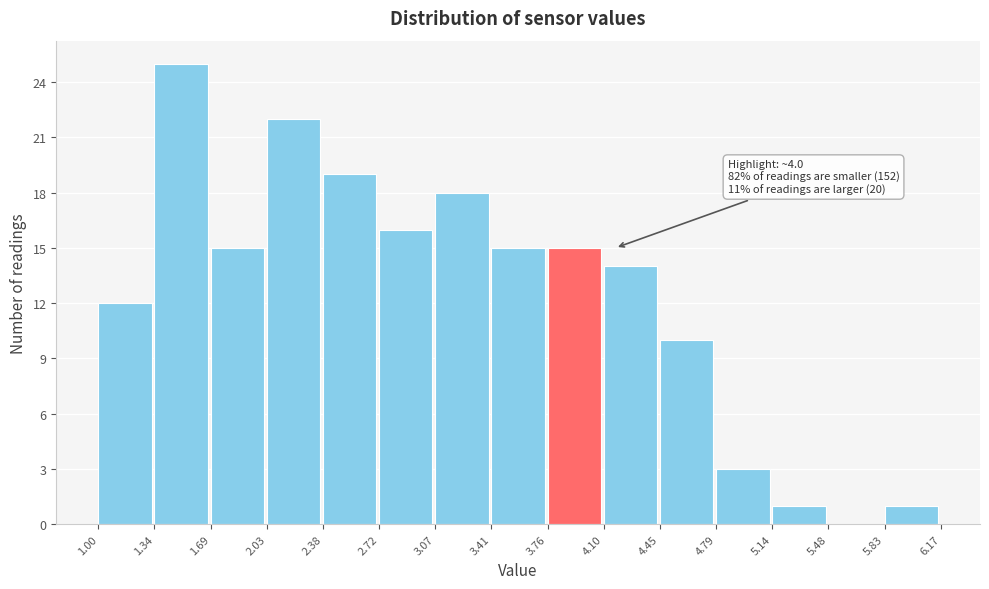

Over which range of the x-axis is the bar tallest?

1.34 to 1.69